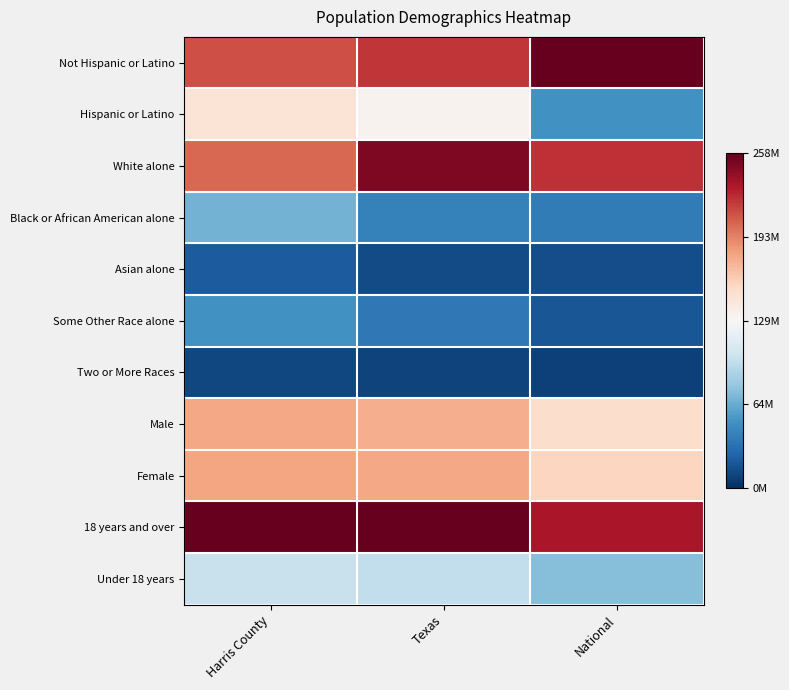

Which series has the largest range (max minus min)?

Hispanic or Latino